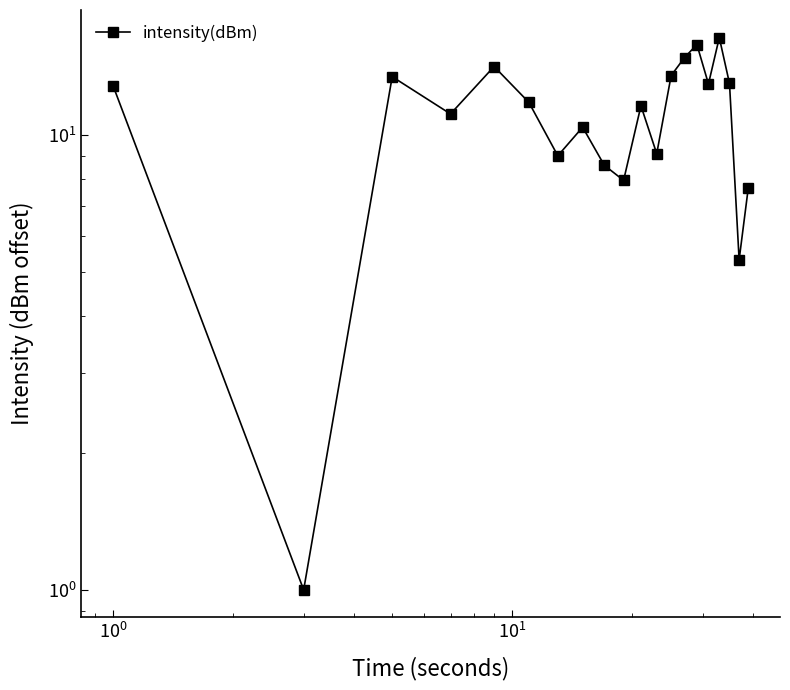

What is the difference between the maximum and second lowest values?

11.1